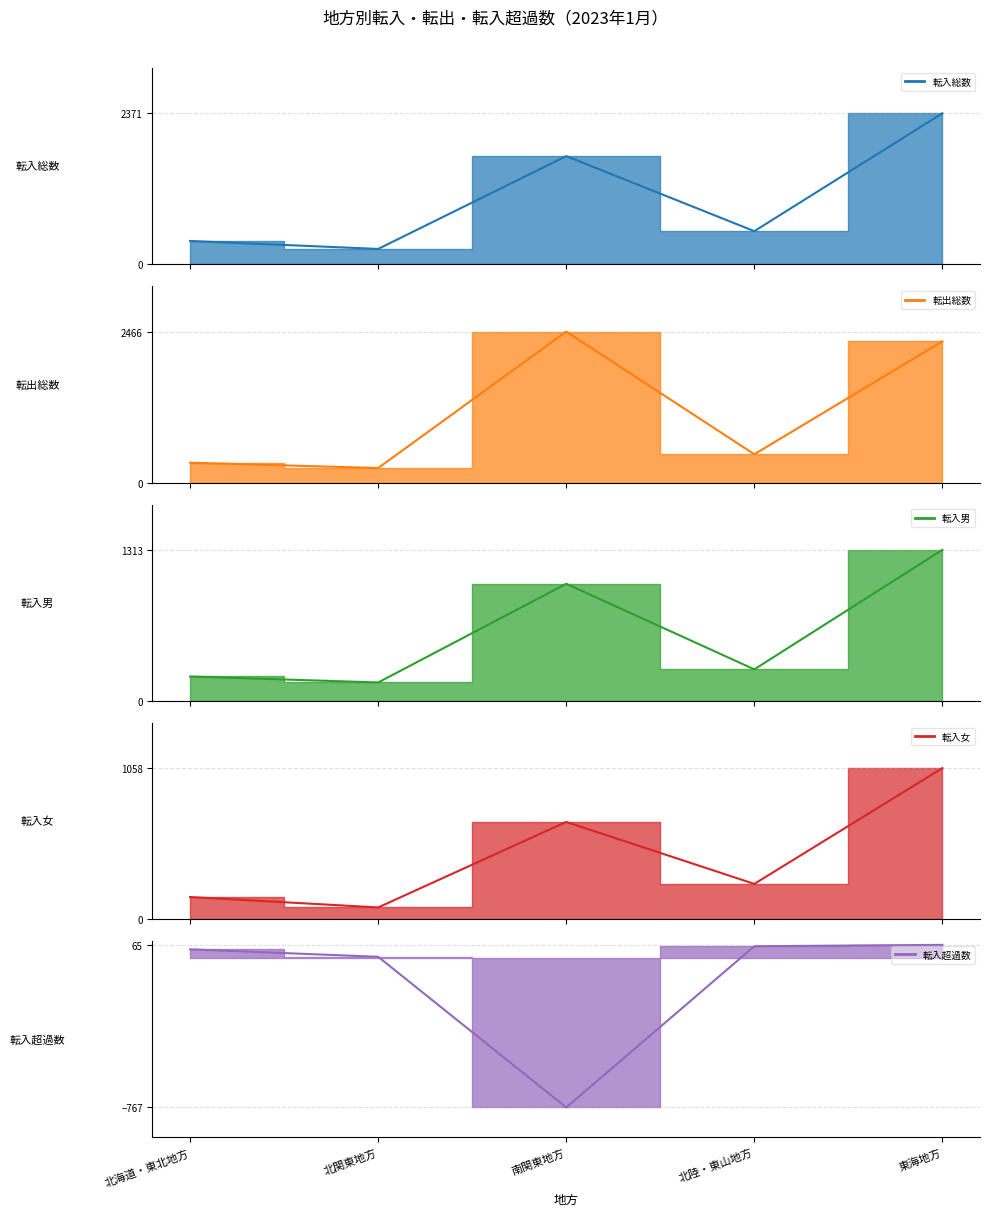

Where is the first local maximum for 転出総数?

南関東地方